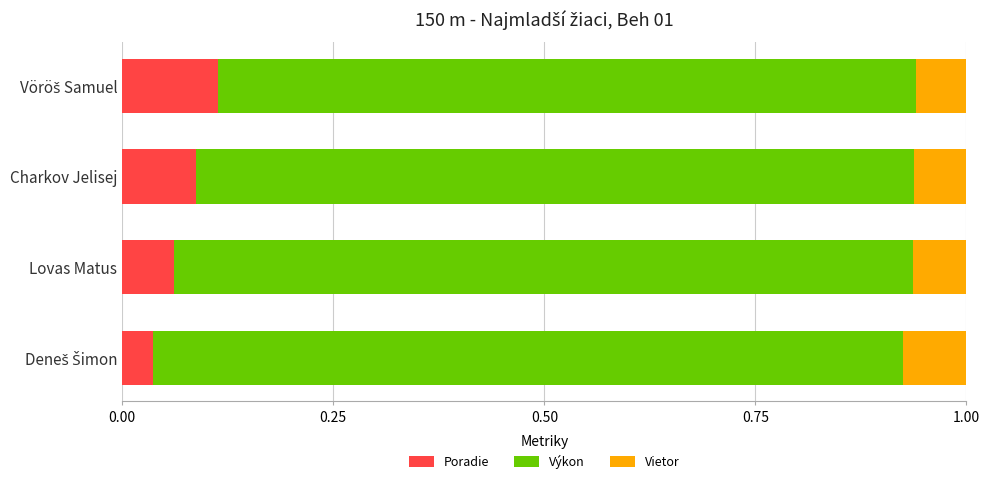

What is the total value across all series at Charkov Jelisej?

1.0